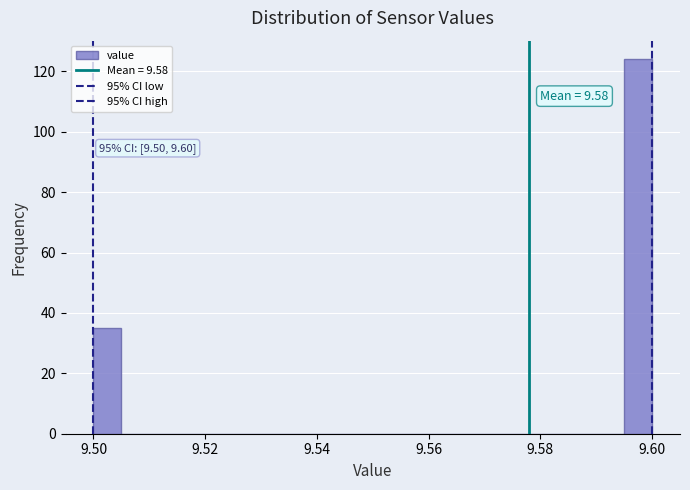

Read against the x-axis, roughly where is the centre of the tallest bar?

9.598